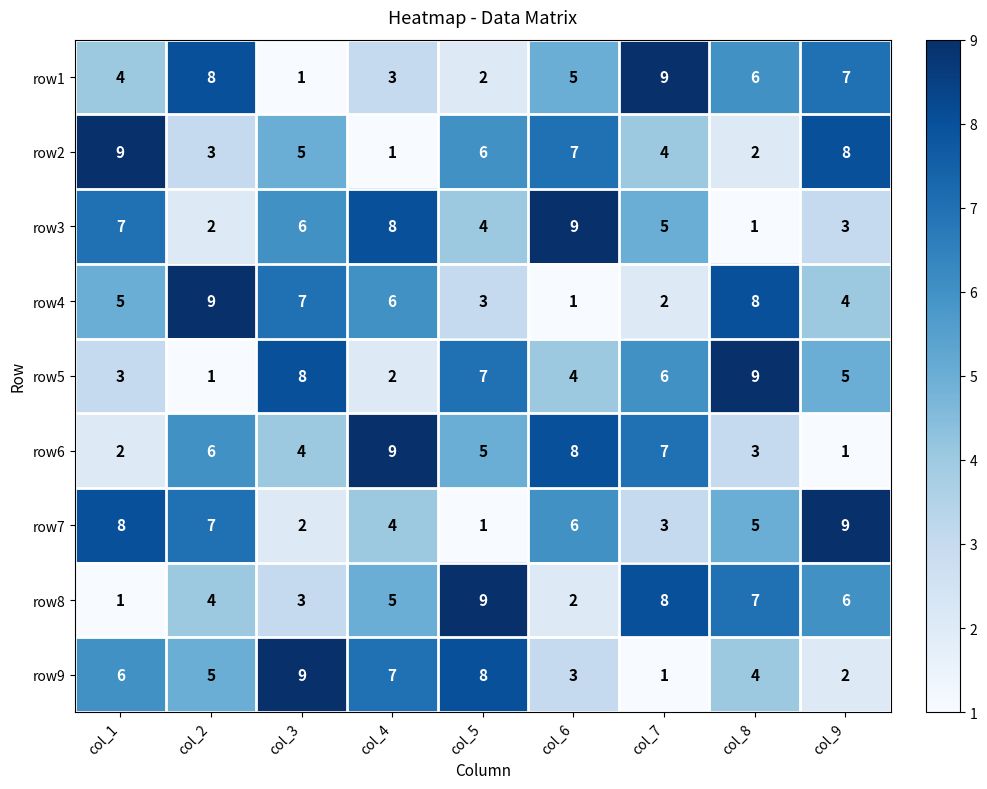

What is the average value of the row4 series?

5